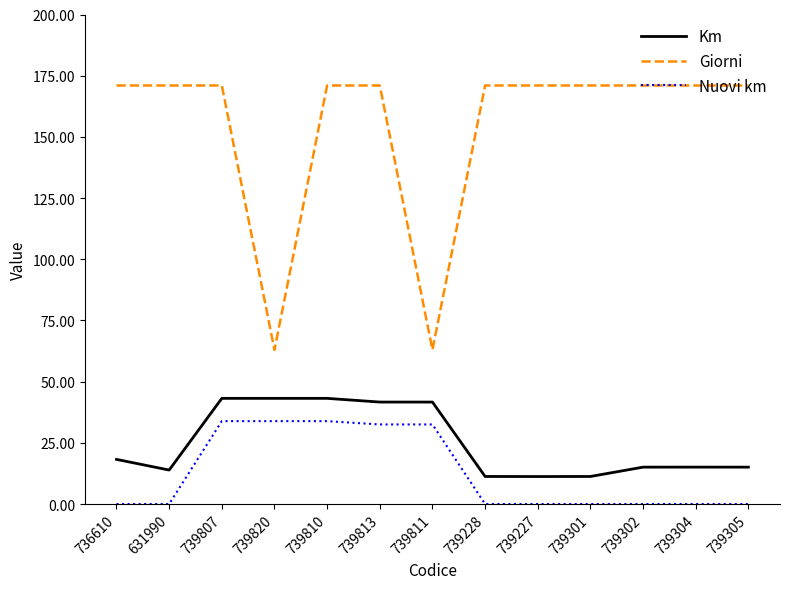

What is the total value across all series at 739820?

140.0